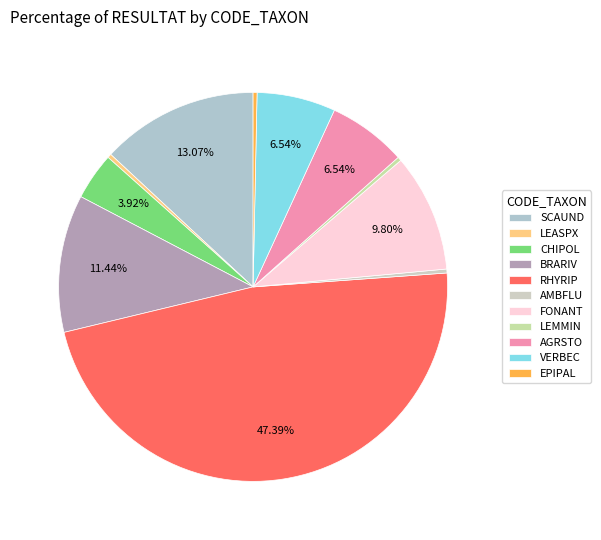

To the nearest percent, what is the combined percentage of LEASPX and BRARIV?

12%